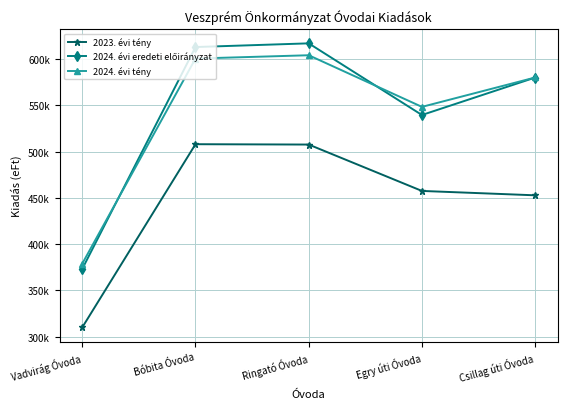

Does the chart have visible grid lines?

Yes